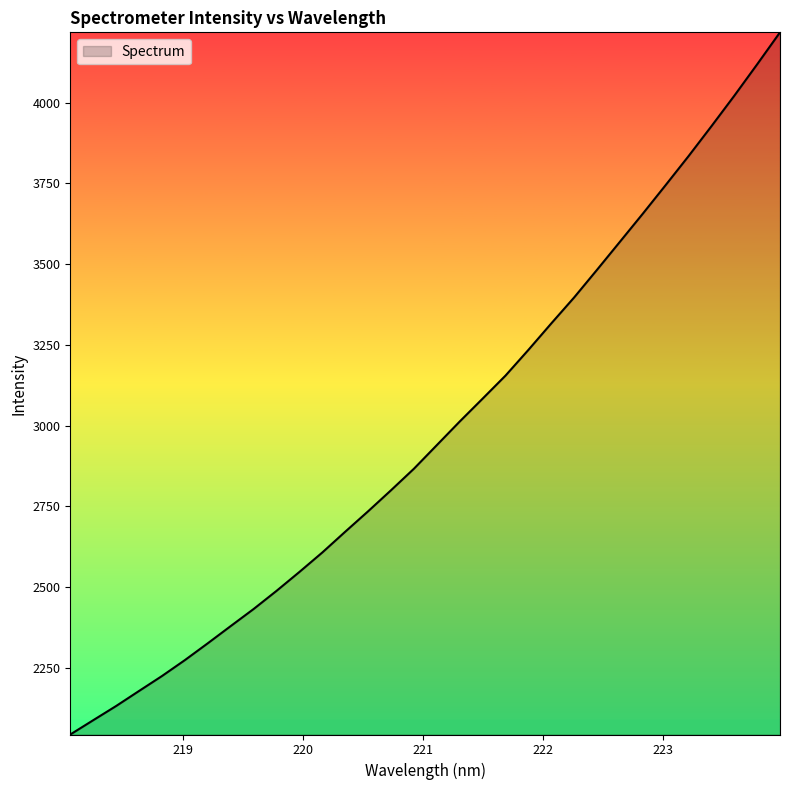

What is the maximum value shown in the chart?

4218.2